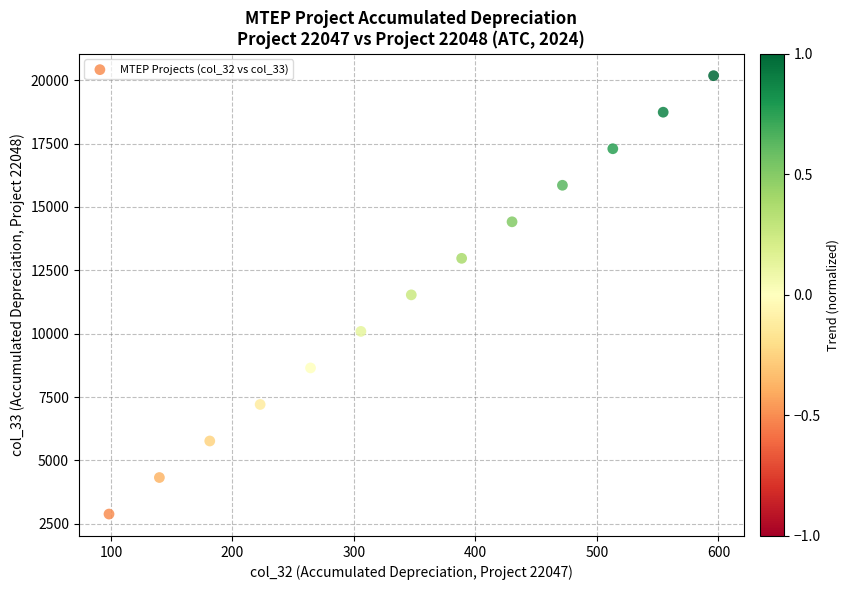

What is the range of X values (max minus min)?

497.7